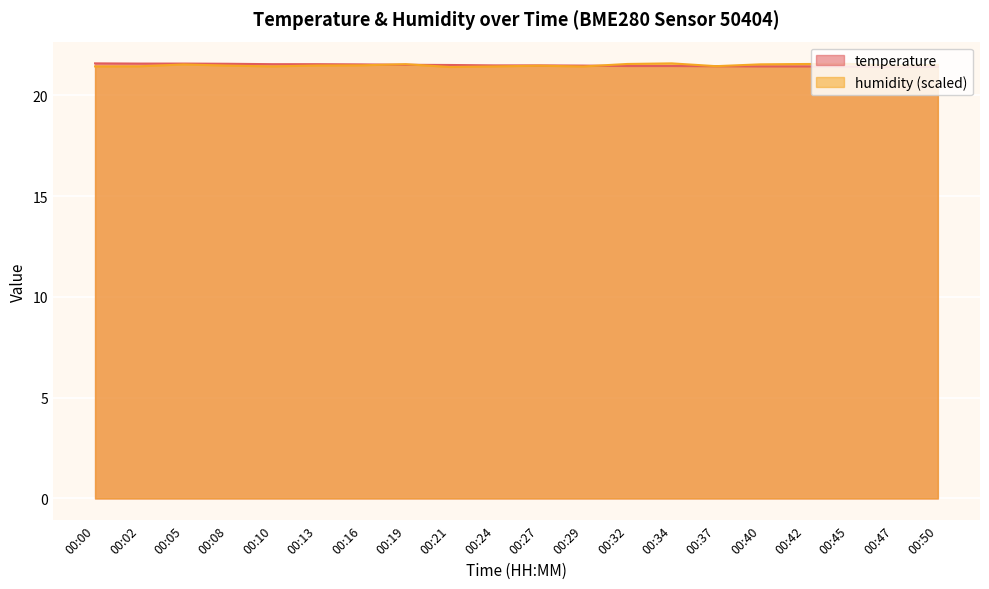

What is the difference between the second highest and second lowest values in the temperature series?

0.2